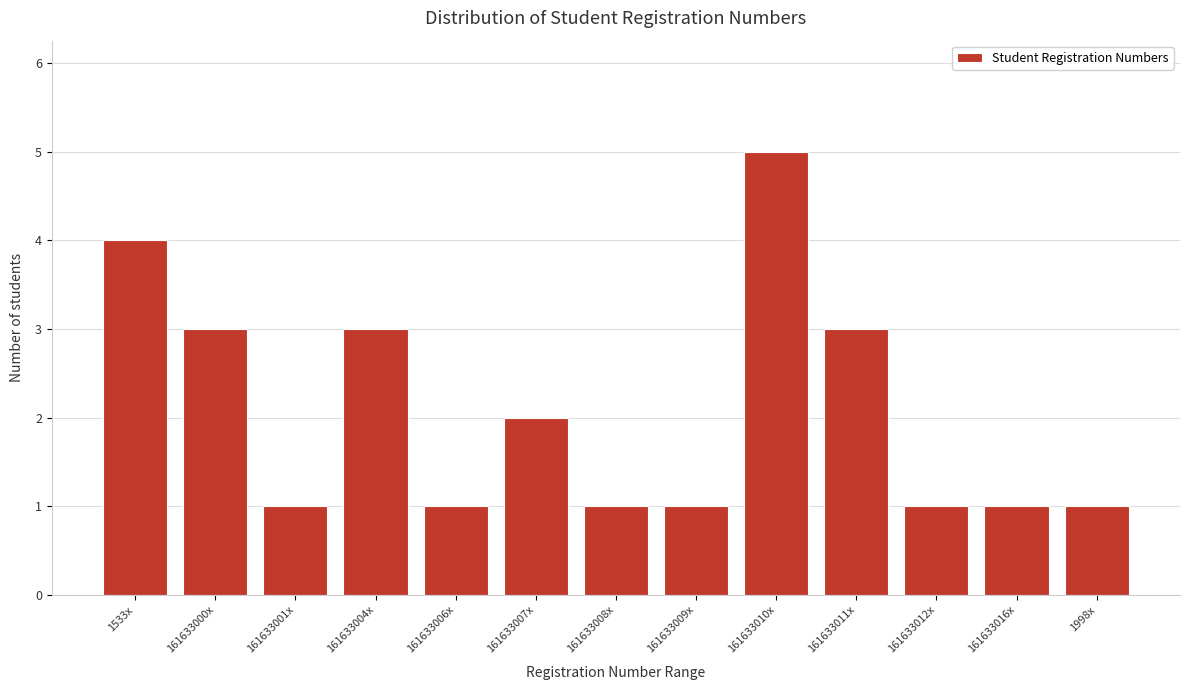

Reading right to left, what are all the values shown in this chart?

1998x=1	161633016x=1	161633012x=1	161633011x=3	161633010x=5	161633009x=1	161633008x=1	161633007x=2	161633006x=1	161633004x=3	161633001x=1	161633000x=3	1533x=4